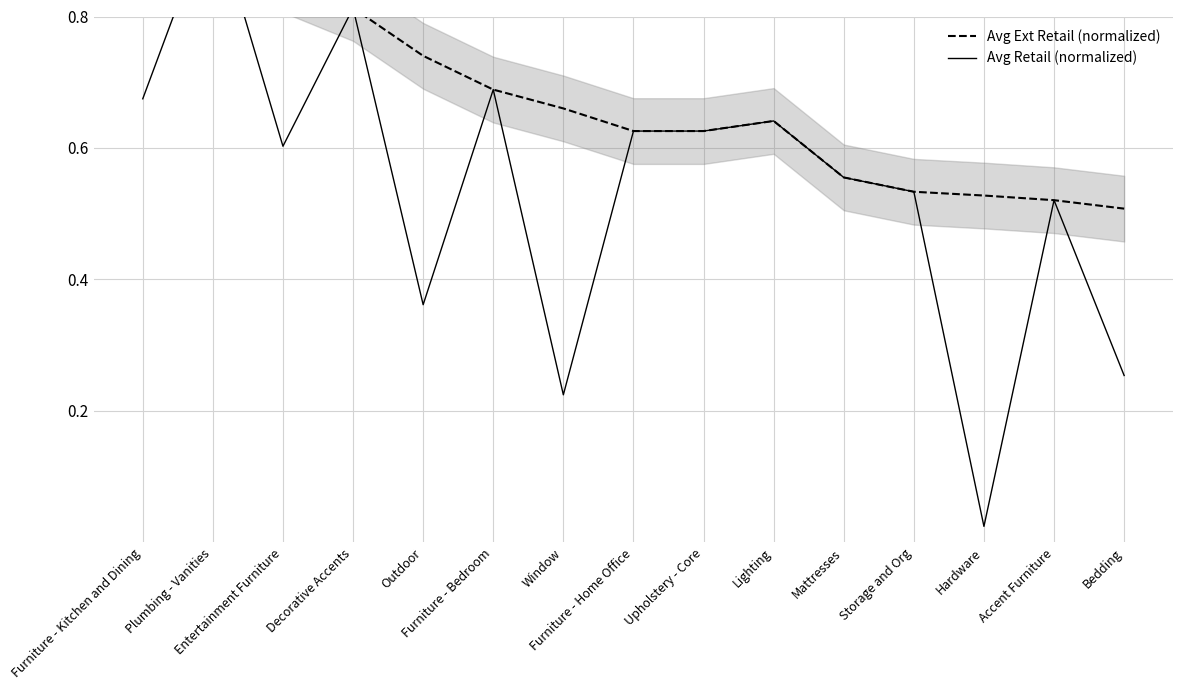

What is the difference between the maximum and minimum values in the Avg Retail (normalized) series?

0.9